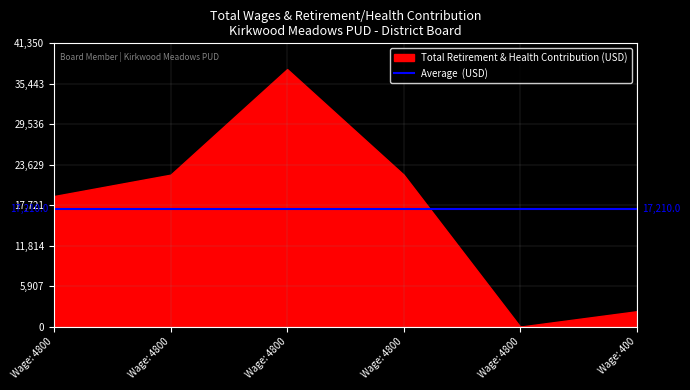

Between 4800 and 4800, which is larger?

4800